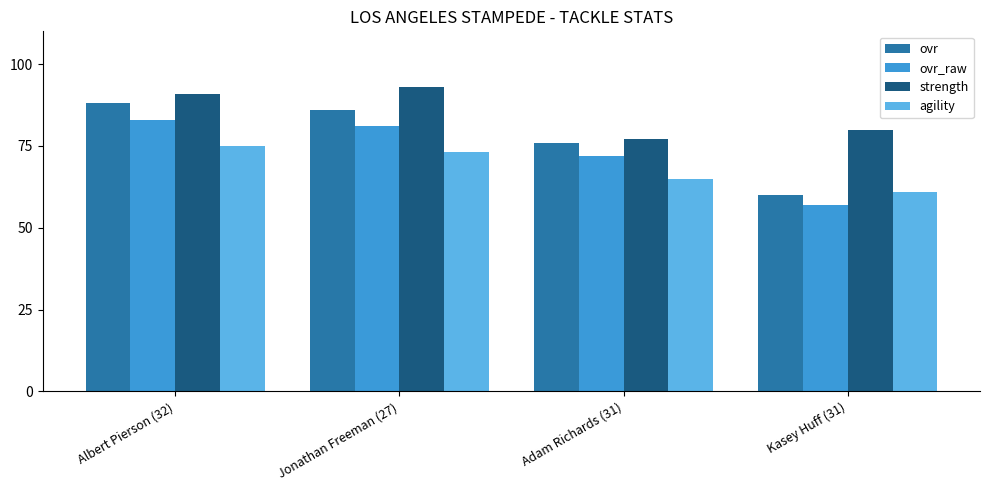

Rank the series at Jonathan Freeman (27) from lowest to highest value.

agility, ovr_raw, ovr, strength